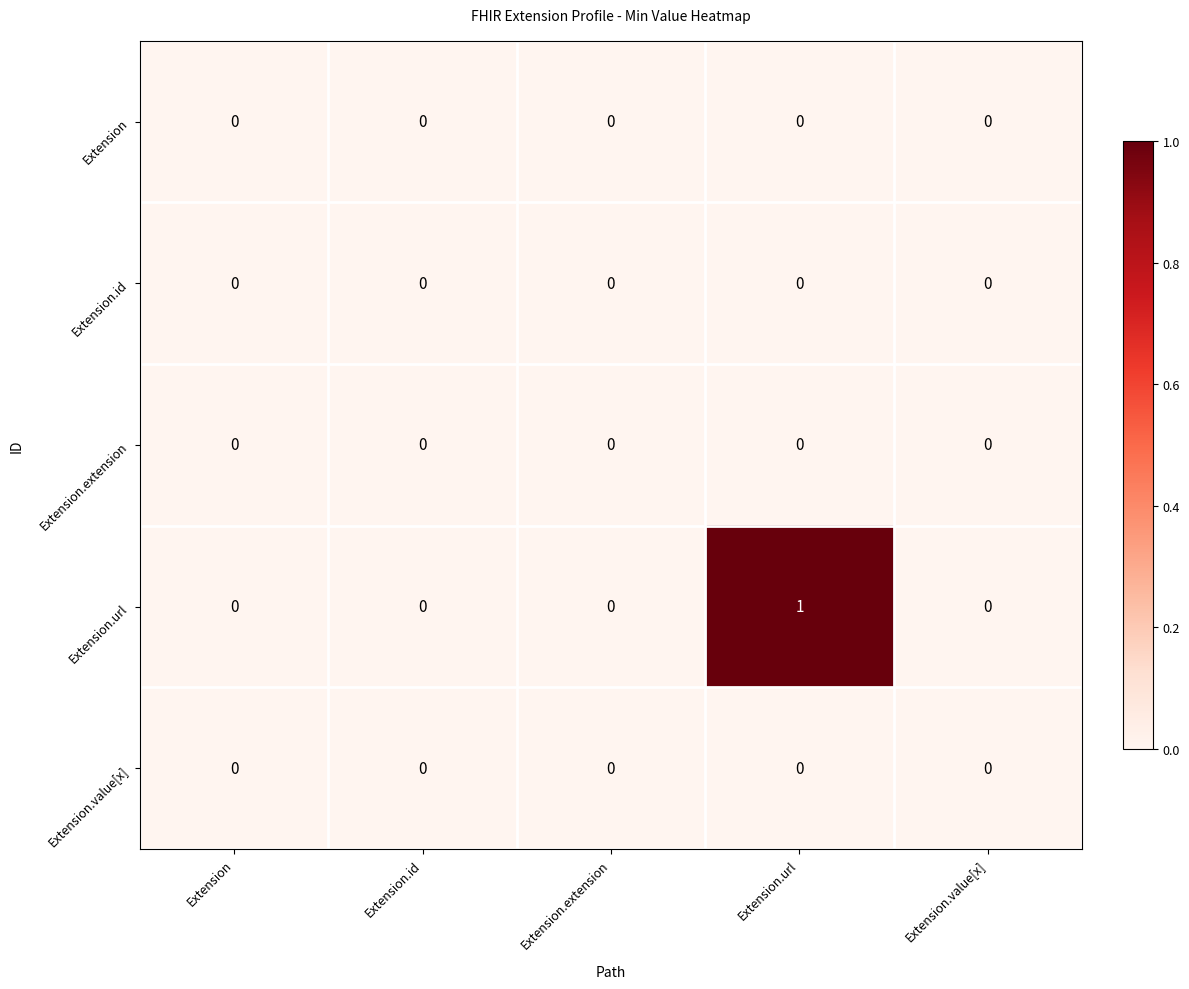

The value of Extension.value[x] at Extension.extension is 0. True or false?

True